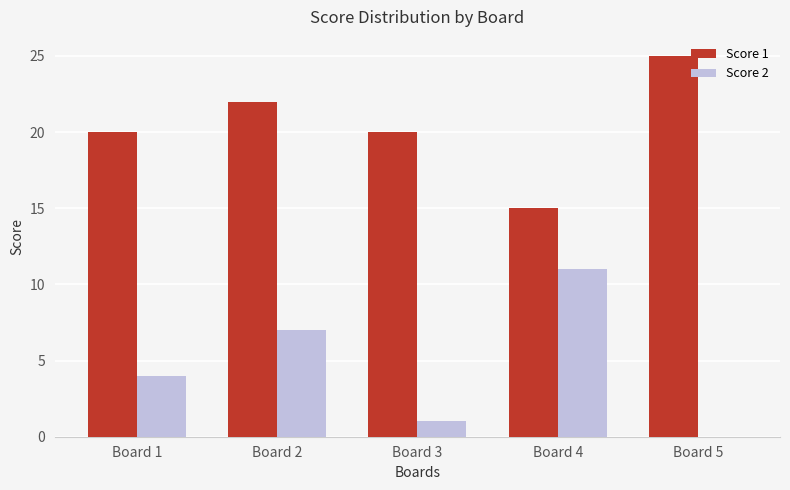

Which series changed the most between Board 1 and Board 5?

Score 1